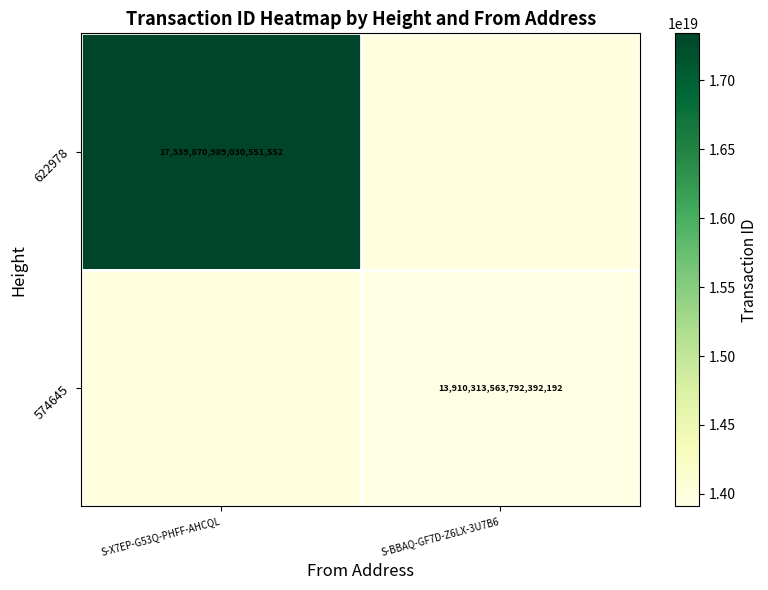

Is it true that 622978 equals 17339870989030551552 at S-X7EP-G53Q-PHFF-AHCQL?

True